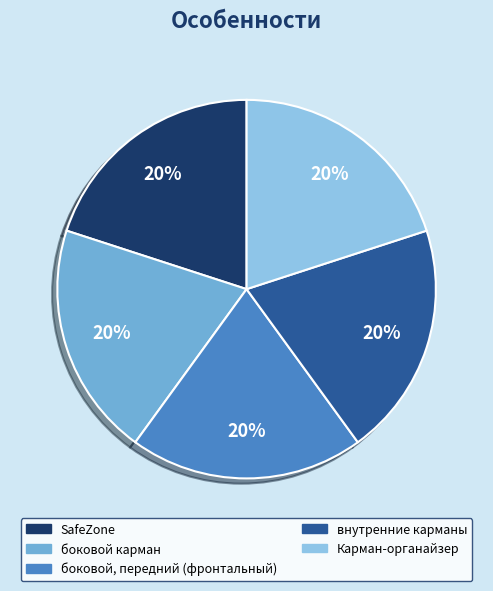

What is the ratio of the value at SafeZone to the value at боковой карман?

1.0